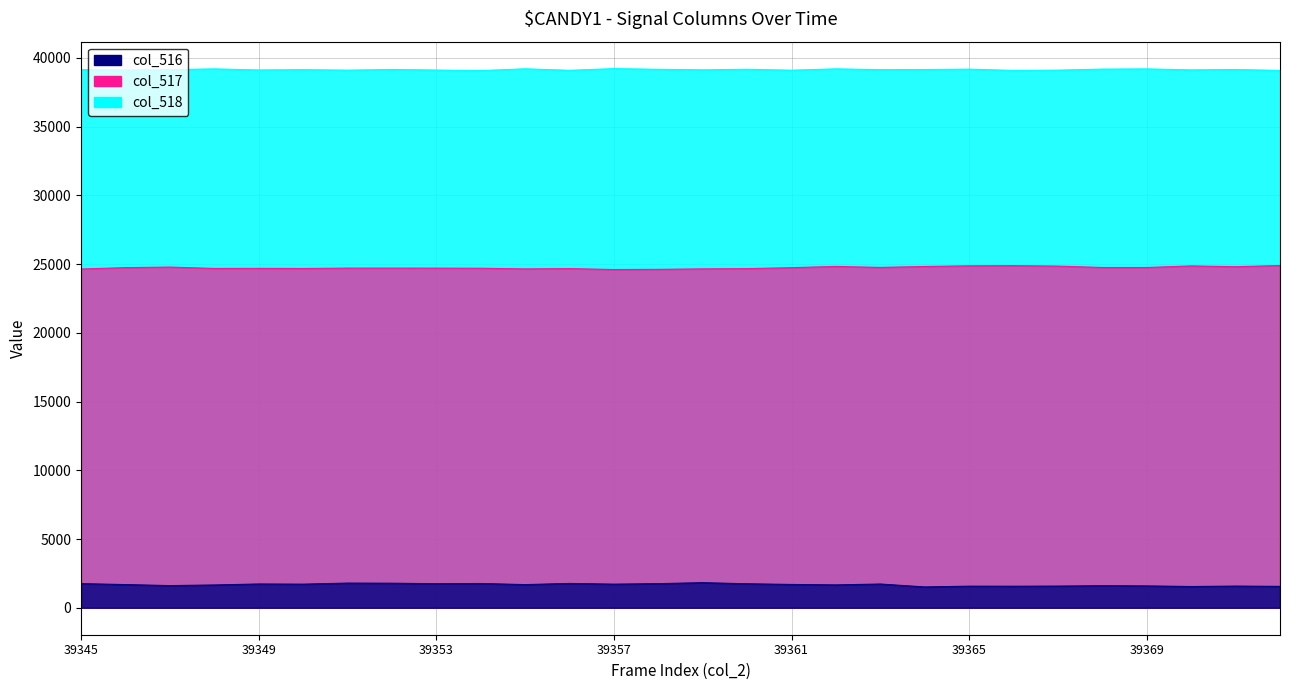

List the labels in order of col_516 value, smallest first.

39364, 39370, 39372, 39366, 39365, 39367, 39371, 39369, 39368, 39347, 39348, 39362, 39355, 39346, 39361, 39350, 39357, 39363, 39349, 39360, 39353, 39358, 39345, 39354, 39356, 39352, 39351, 39359